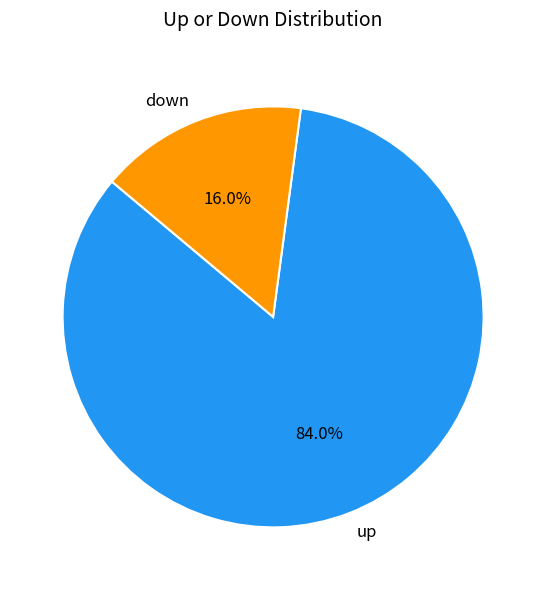

To the nearest percent, what is the difference between the largest and smallest slice percentages?

68%